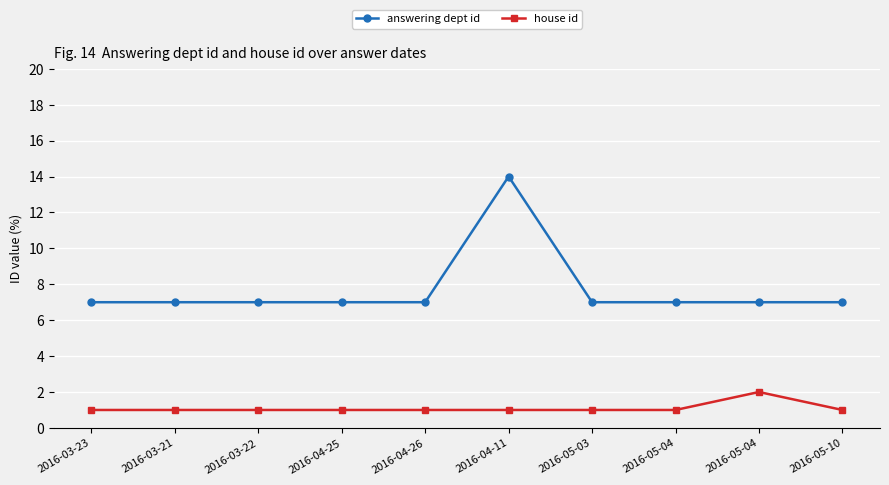

Is it true that house id equals 0 at 2016-05-10?

False